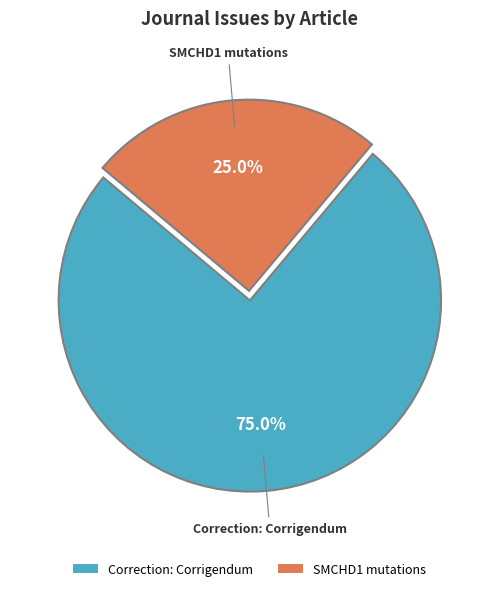

The Correction: Corrigendum slice represents 61% of the pie. True or false?

False